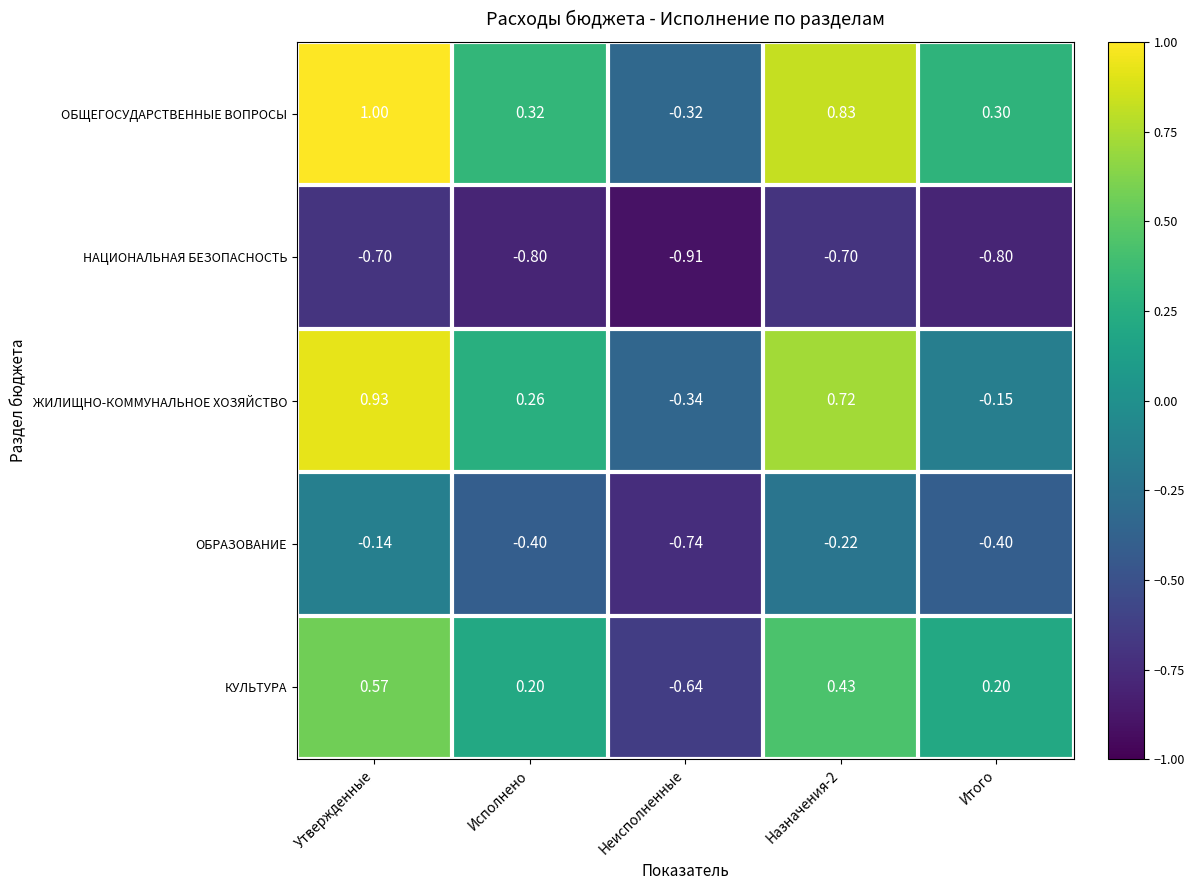

At Итого, list the series in order from smallest to largest.

НАЦИОНАЛЬНАЯ БЕЗОПАСНОСТЬ, ОБРАЗОВАНИЕ, ЖИЛИЩНО-КОММУНАЛЬНОЕ ХОЗЯЙСТВО, КУЛЬТУРА, ОБЩЕГОСУДАРСТВЕННЫЕ ВОПРОСЫ